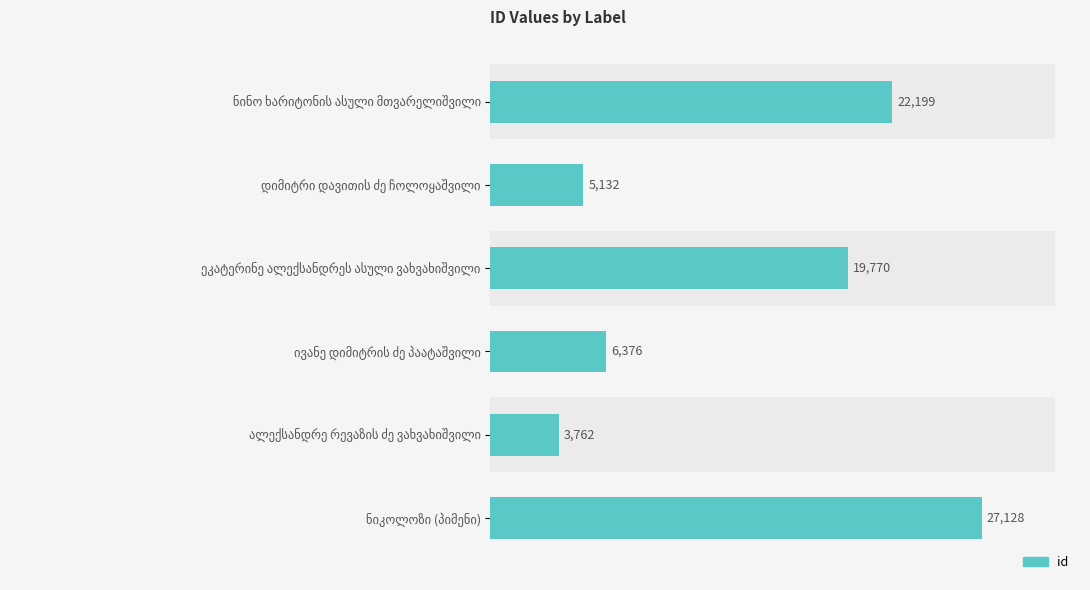

What is the average value?

14061